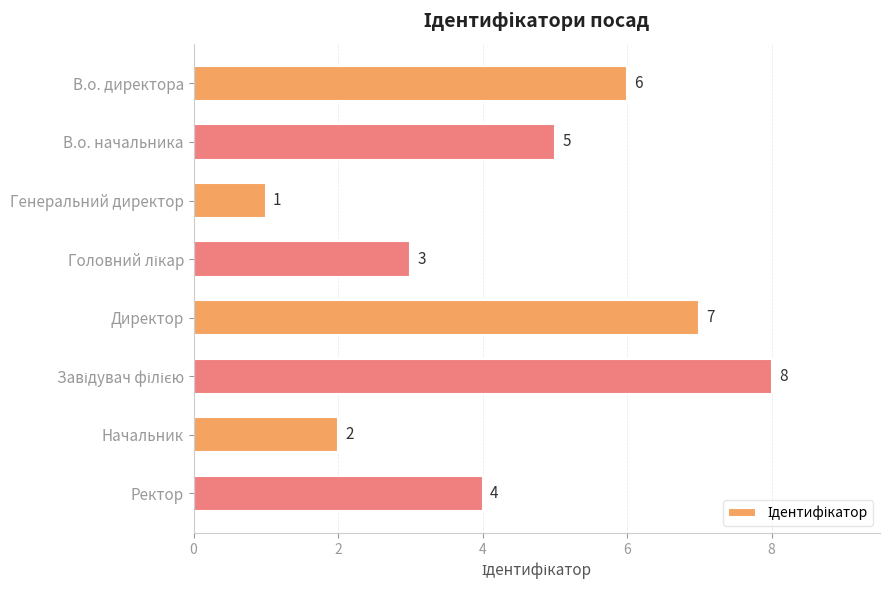

The value at В.о. начальника is 5. True or false?

True